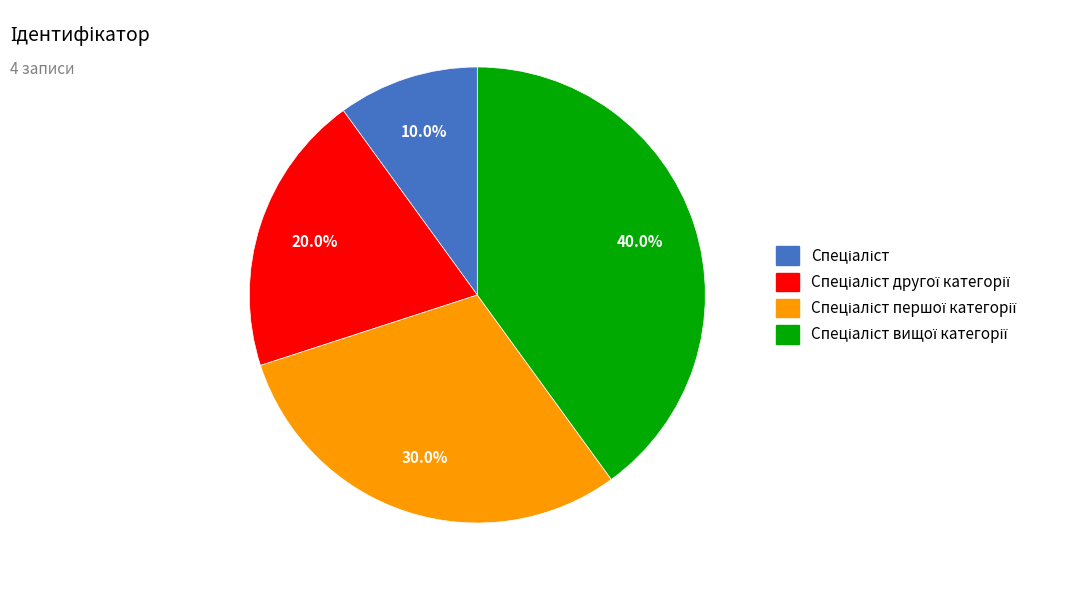

Is there a majority slice in this chart?

No